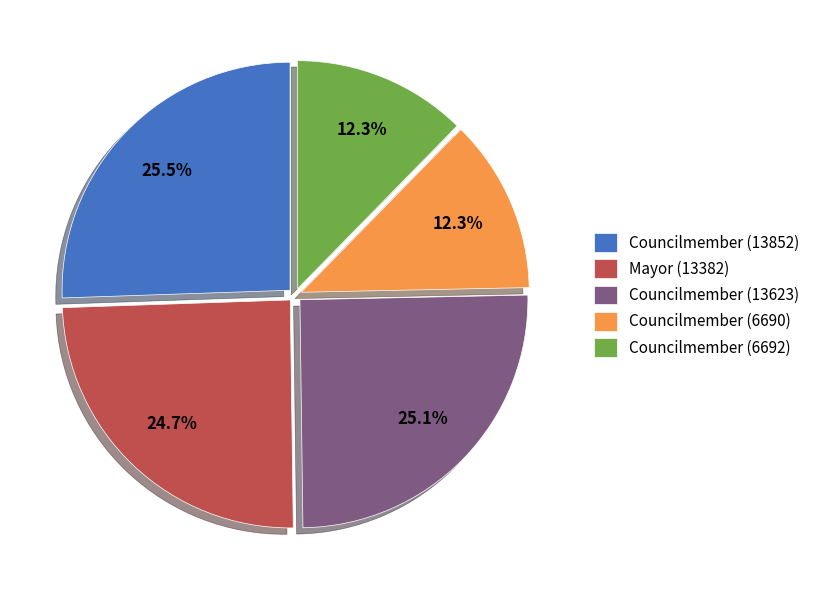

The Mayor (13382) slice represents 25% of the pie. True or false?

True